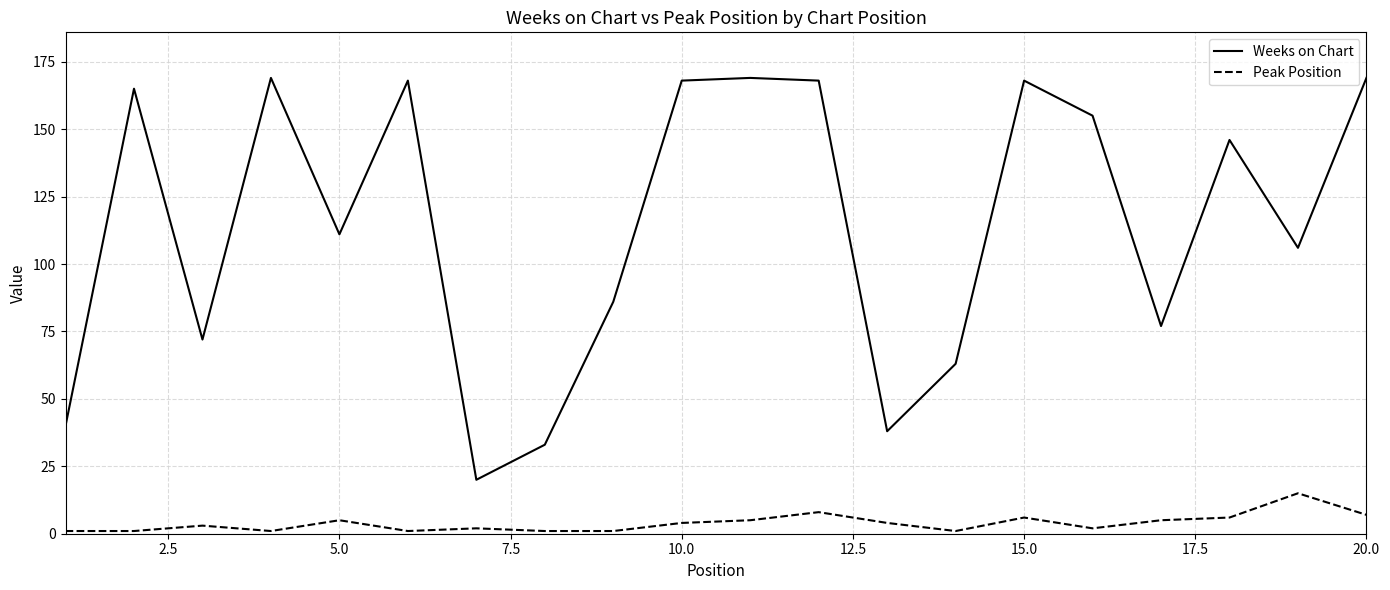

List the series in order of their peak value, highest first.

Weeks on Chart, Peak Position